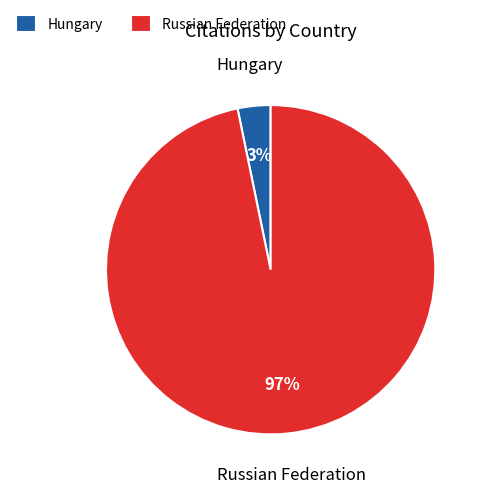

Does Hungary represent more than half of the total?

No